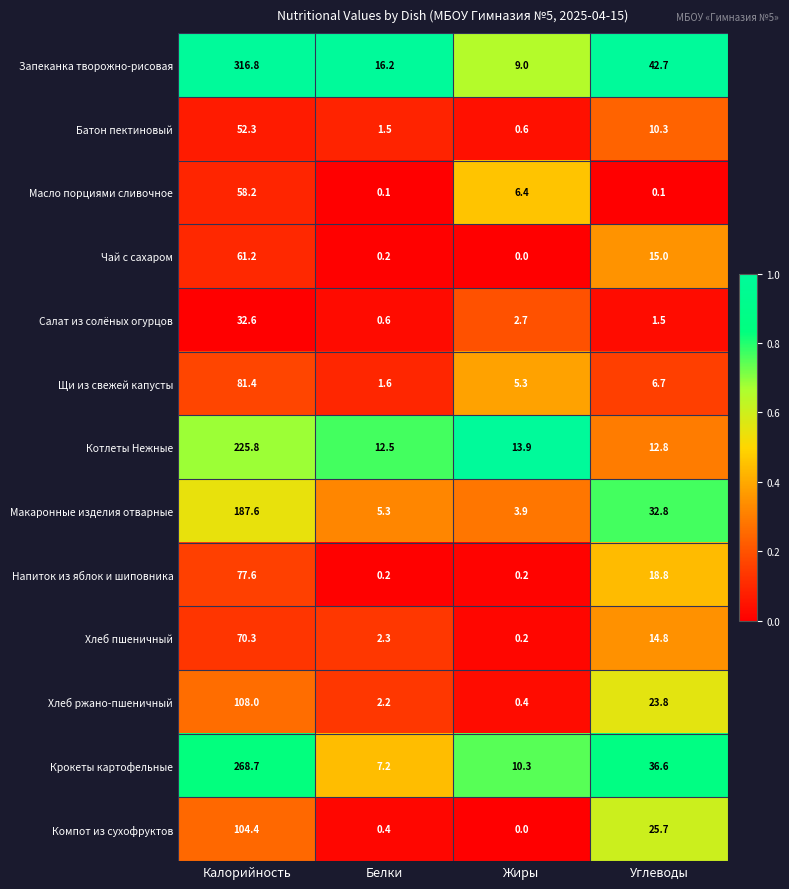

At which category is the sum across all series the highest?

Калорийность